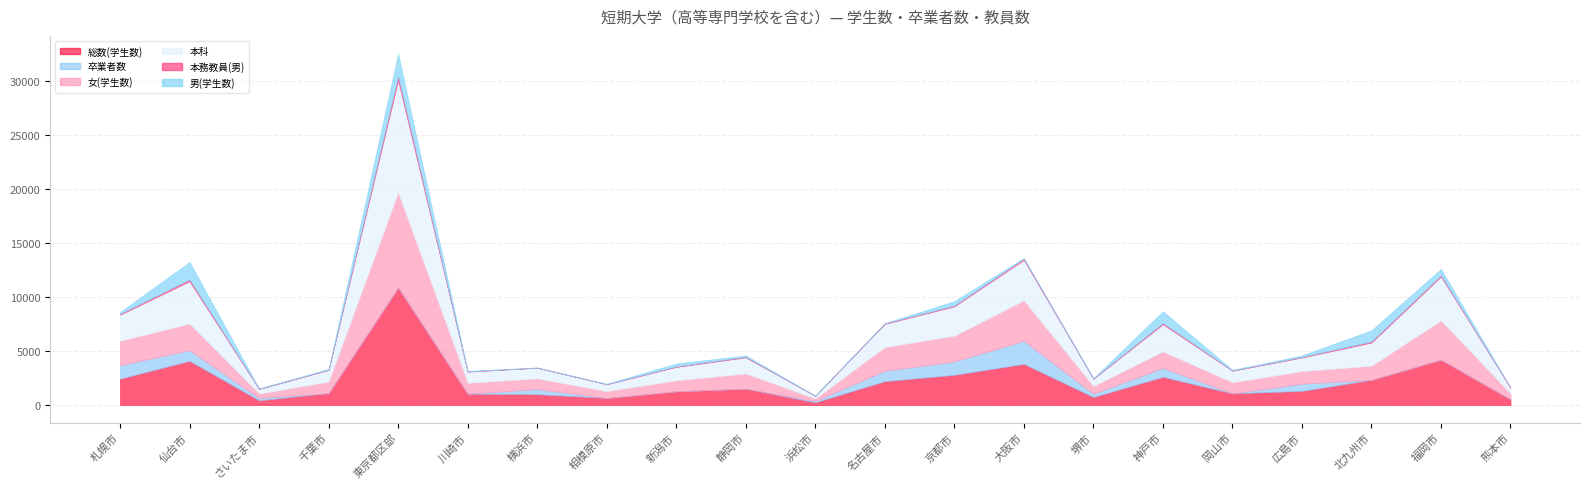

What is the approximate value of 卒業者数 at 名古屋市?

969